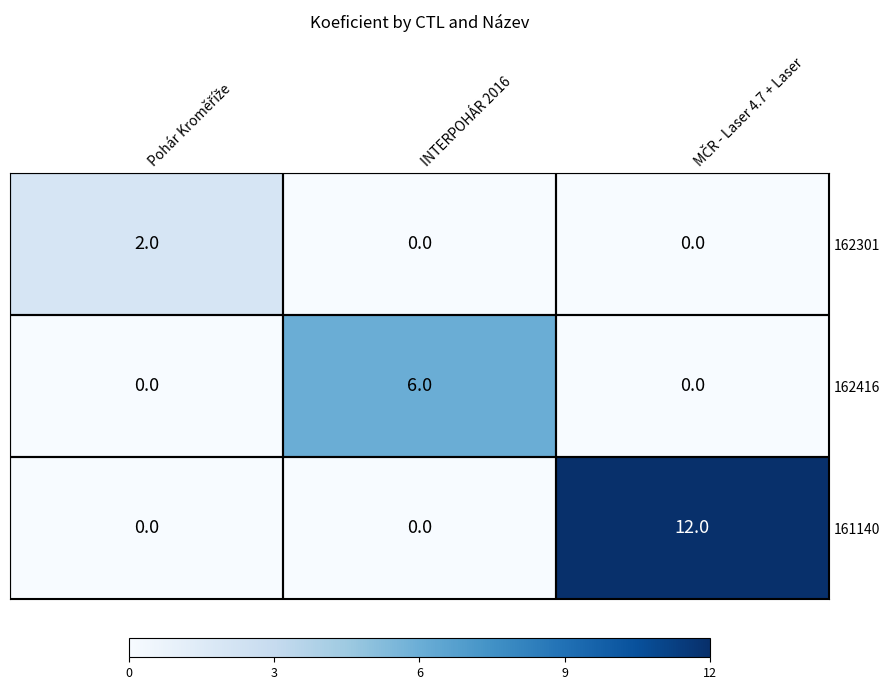

What is the sum of all 161140 values?

12